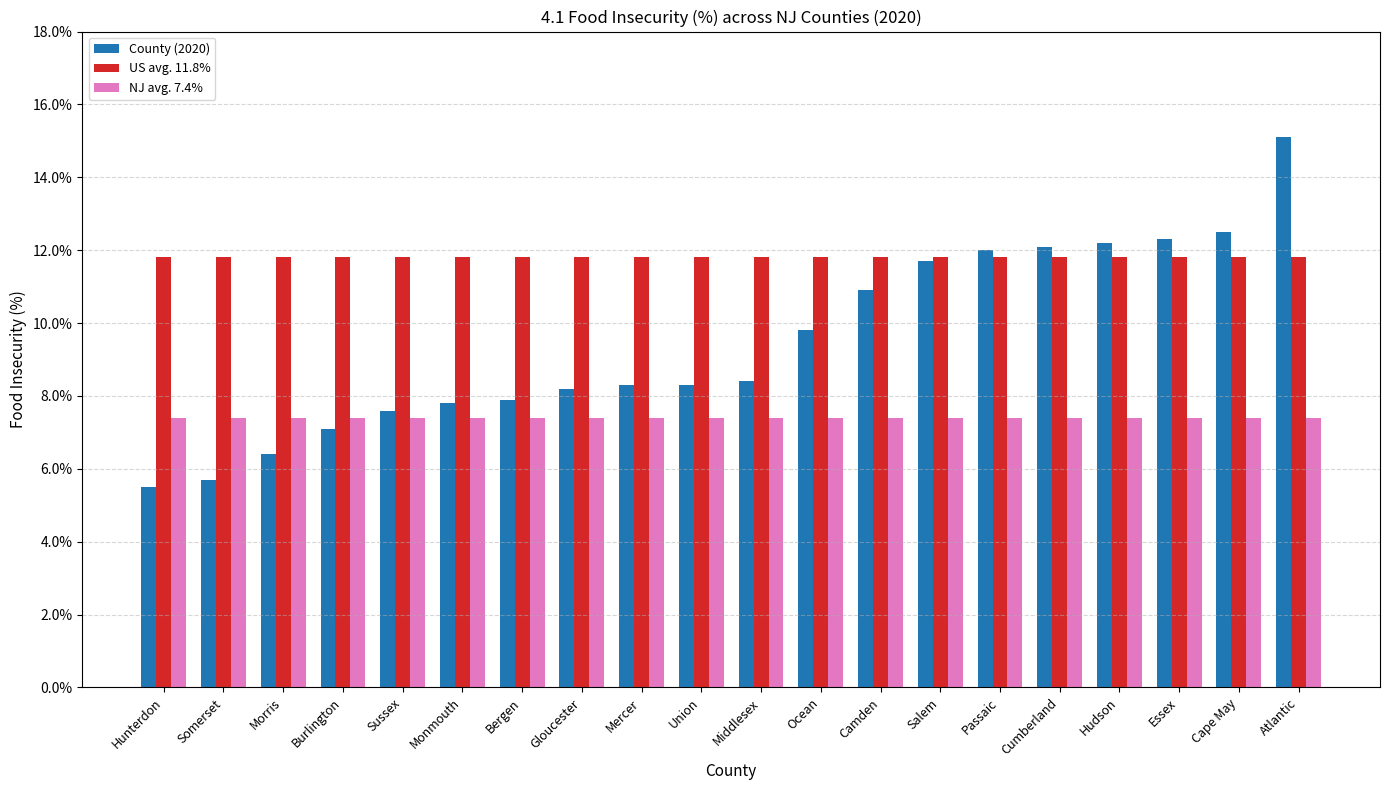

Reading right to left, extract all data points from this chart.

County (2020): Atlantic=0.2	Cape May=0.1	Essex=0.1	Hudson=0.1	Cumberland=0.1	Passaic=0.1	Salem=0.1	Camden=0.1	Ocean=0.1	Middlesex=0.1	Union=0.1	Mercer=0.1	Gloucester=0.1	Bergen=0.1	Monmouth=0.1	Sussex=0.1	Burlington=0.1	Morris=0.1	Somerset=0.1	Hunterdon=0.1
US avg. 11.8%: Atlantic=0.1	Cape May=0.1	Essex=0.1	Hudson=0.1	Cumberland=0.1	Passaic=0.1	Salem=0.1	Camden=0.1	Ocean=0.1	Middlesex=0.1	Union=0.1	Mercer=0.1	Gloucester=0.1	Bergen=0.1	Monmouth=0.1	Sussex=0.1	Burlington=0.1	Morris=0.1	Somerset=0.1	Hunterdon=0.1
NJ avg. 7.4%: Atlantic=0.1	Cape May=0.1	Essex=0.1	Hudson=0.1	Cumberland=0.1	Passaic=0.1	Salem=0.1	Camden=0.1	Ocean=0.1	Middlesex=0.1	Union=0.1	Mercer=0.1	Gloucester=0.1	Bergen=0.1	Monmouth=0.1	Sussex=0.1	Burlington=0.1	Morris=0.1	Somerset=0.1	Hunterdon=0.1